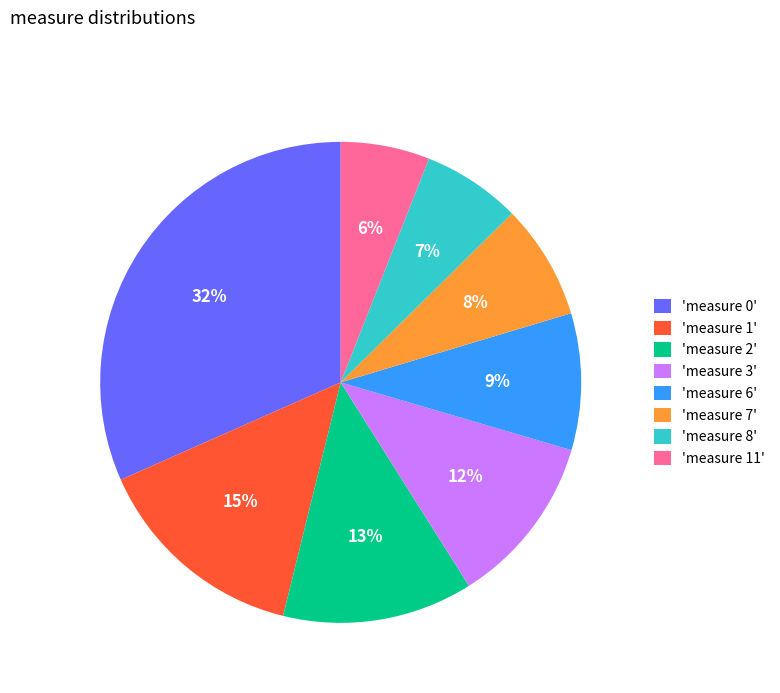

To the nearest percent, what portion does 'measure 1' represent?

15%